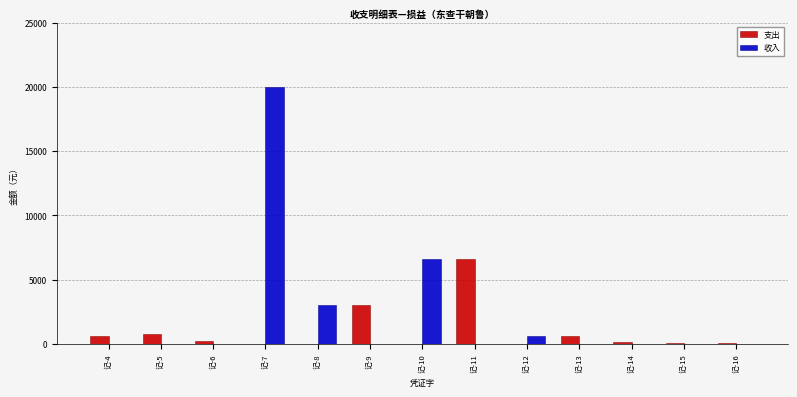

What are all the series names shown in the legend?

支出, 收入